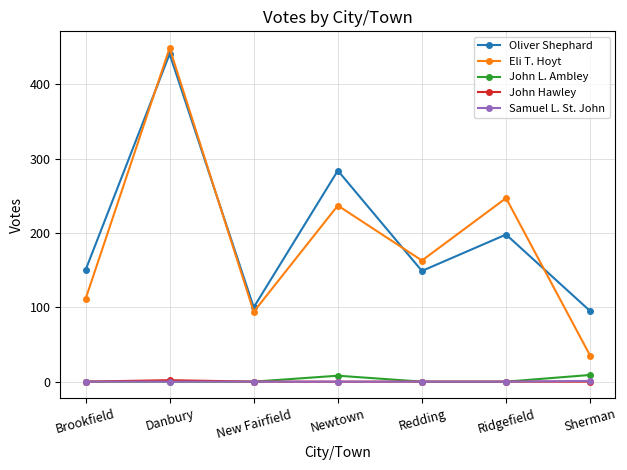

True or false: Samuel L. St. John and Oliver Shephard intersect in this chart.

False